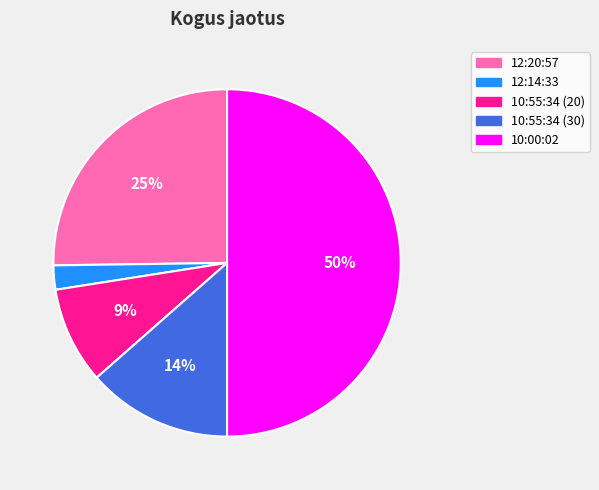

Is 10:55:34 (20) the majority of the pie?

No